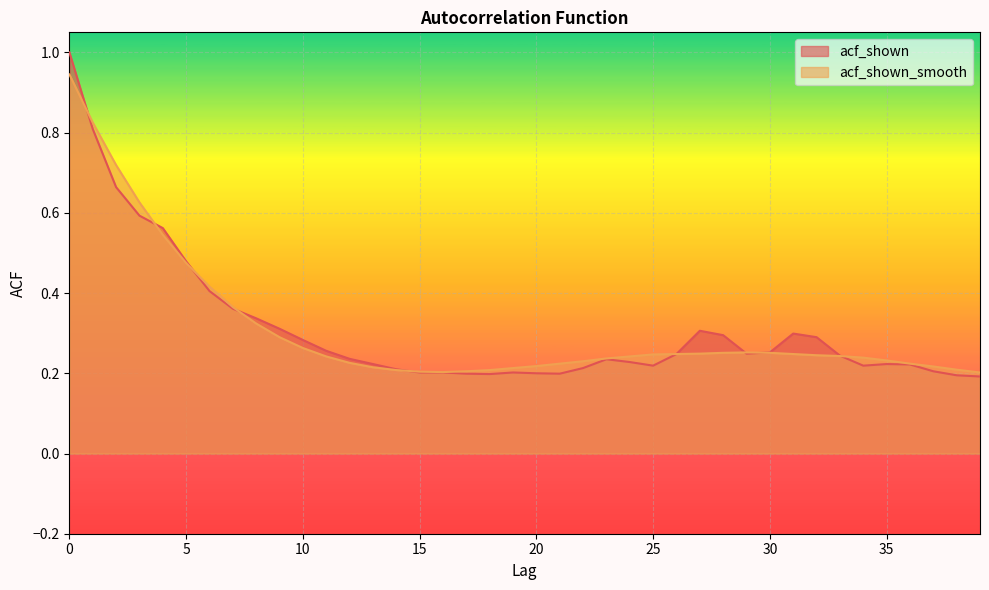

Which series has the largest total across all categories?

acf_shown